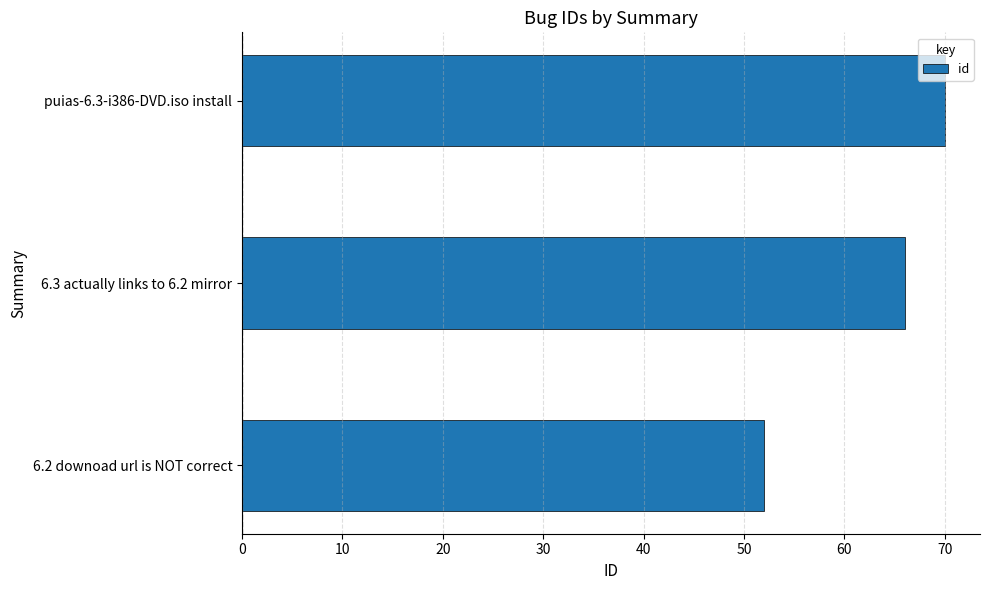

Which label corresponds to the largest value in the chart?

puias-6.3-i386-DVD.iso install